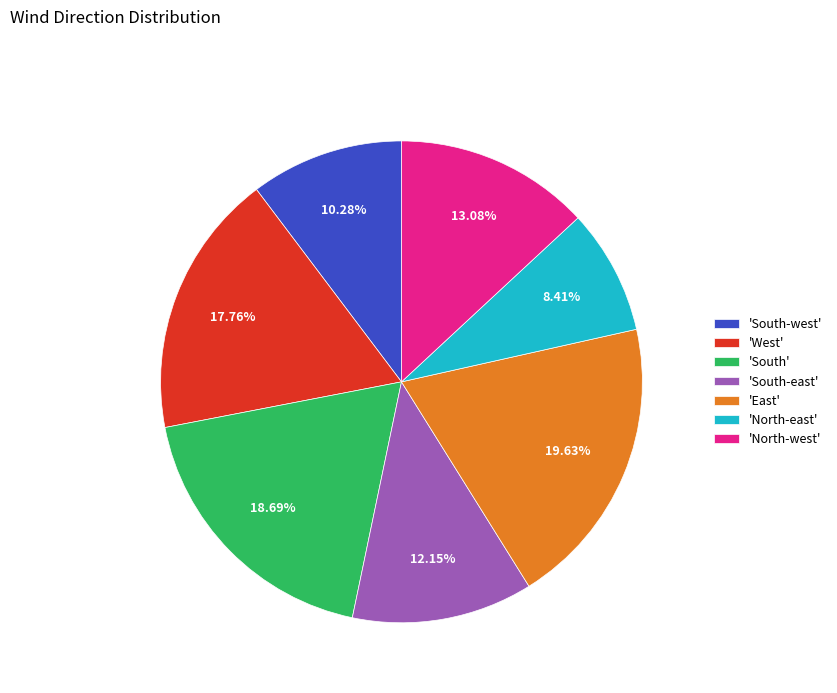

Which slice is the smallest?

'North-east'